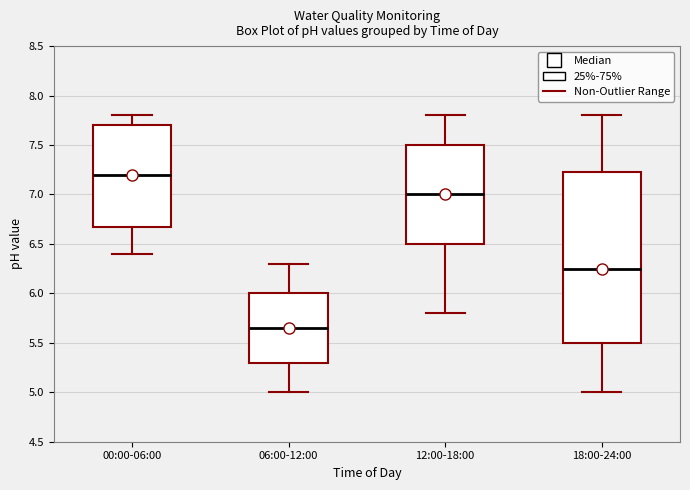

Reading left to right, read every box against the y-axis: the position of its median line, the range the box covers, and the ends of its whiskers. The values are not printed on the chart, so give them approximately, as read against the axis.

00:00-06:00: median 7.20, box 6.70 to 7.70, whiskers 6.40 to 7.80
06:00-12:00: median 5.65, box 5.30 to 6.00, whiskers 5.00 to 6.30
12:00-18:00: median 7.00, box 6.50 to 7.50, whiskers 5.80 to 7.80
18:00-24:00: median 6.25, box 5.50 to 7.25, whiskers 5.00 to 7.80